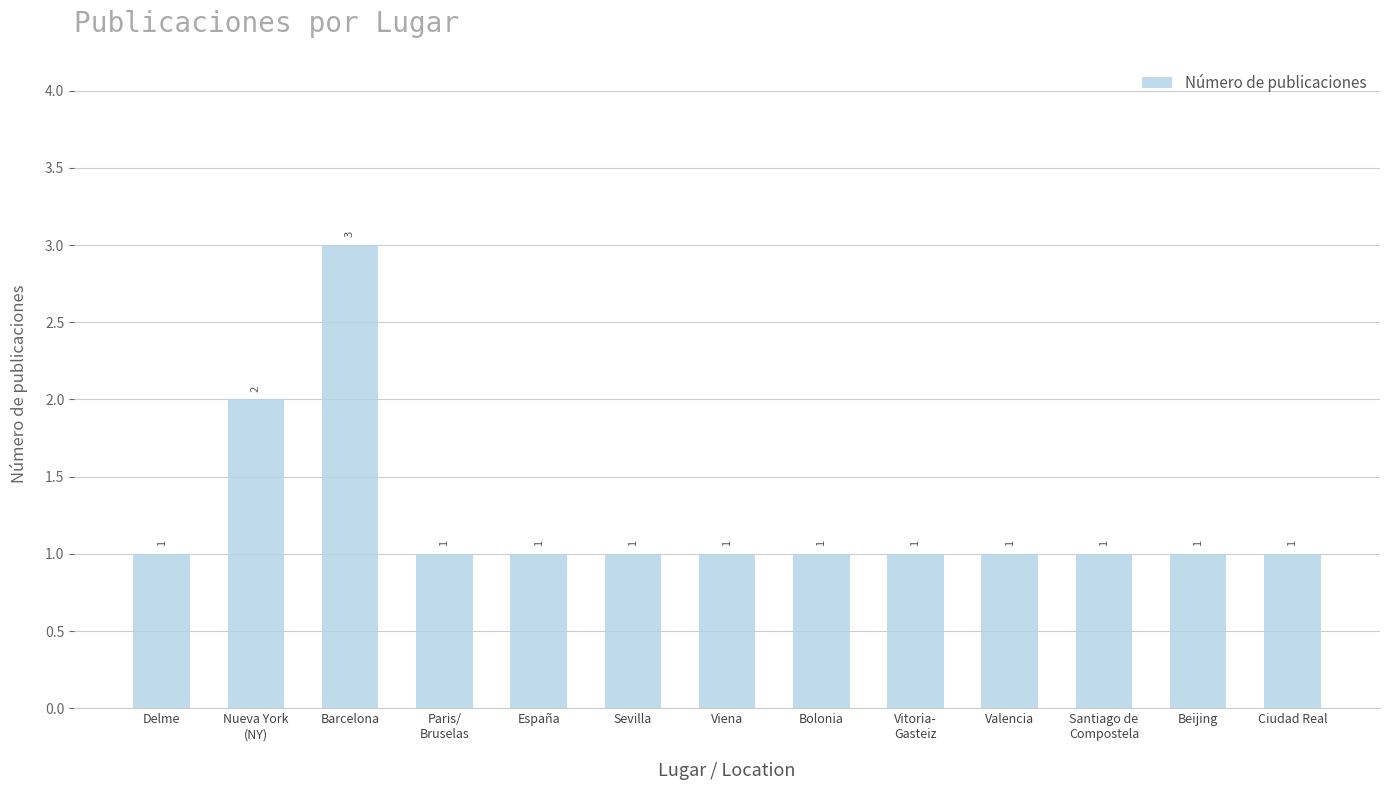

What is the approximate value at Barcelona?

3